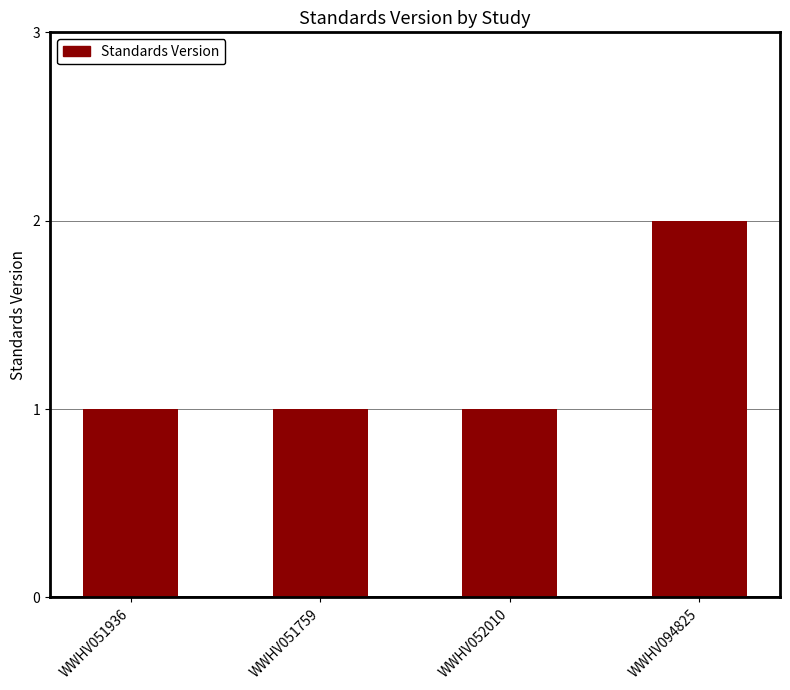

What is the label of the 4th bar from the left?

WWHV094825